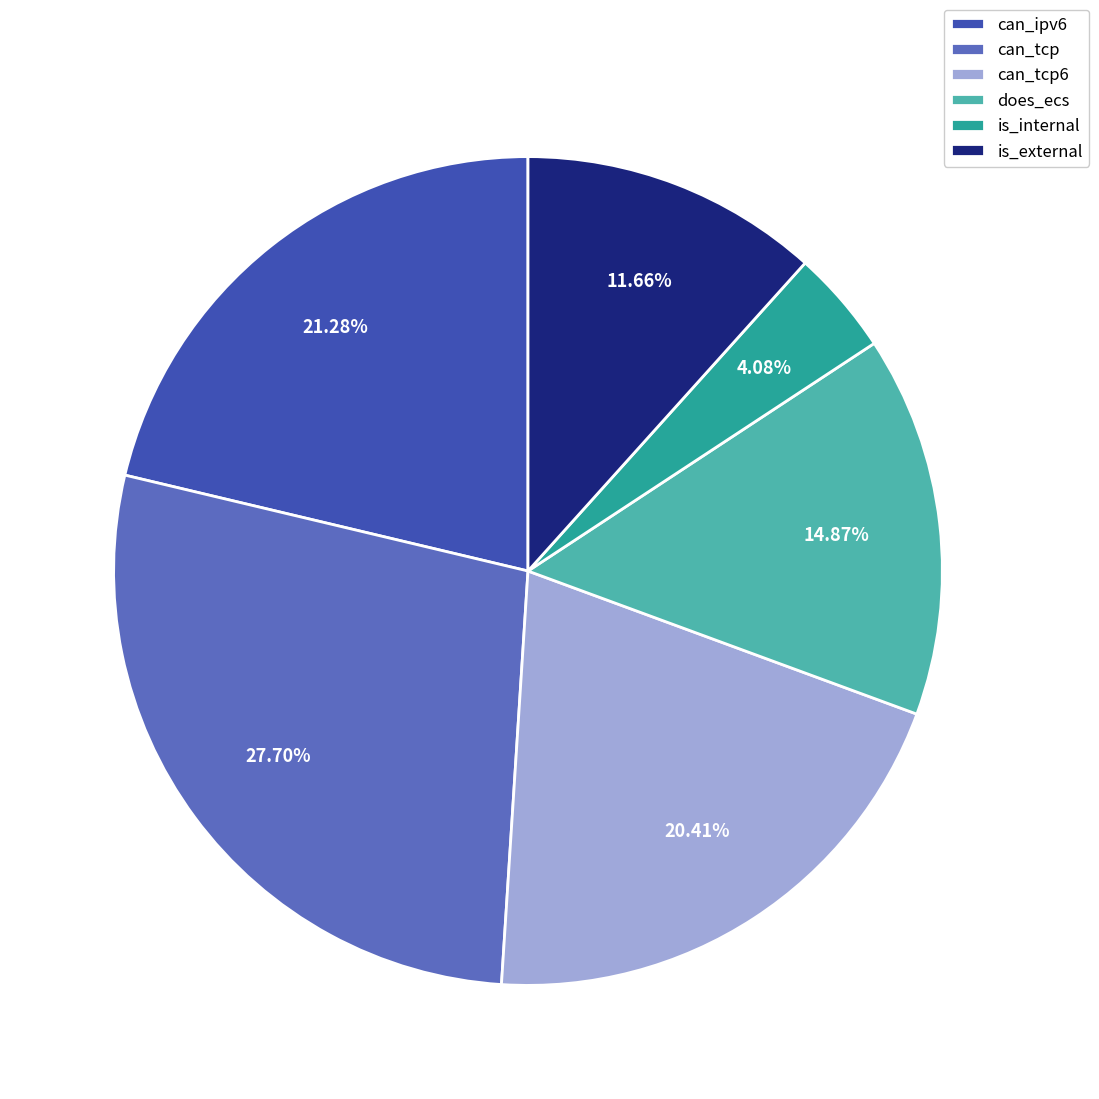

Does does_ecs account for over 50% of the chart?

No